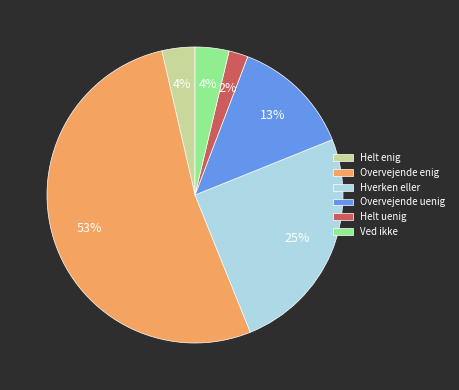

Between Overvejende uenig and Ved ikke, which is larger?

Overvejende uenig